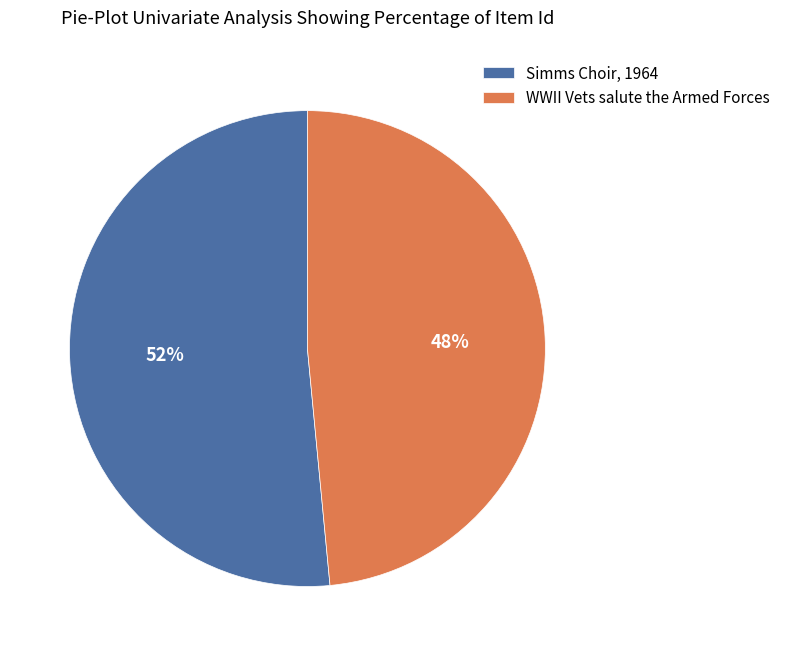

Count the number of slices in the pie.

2